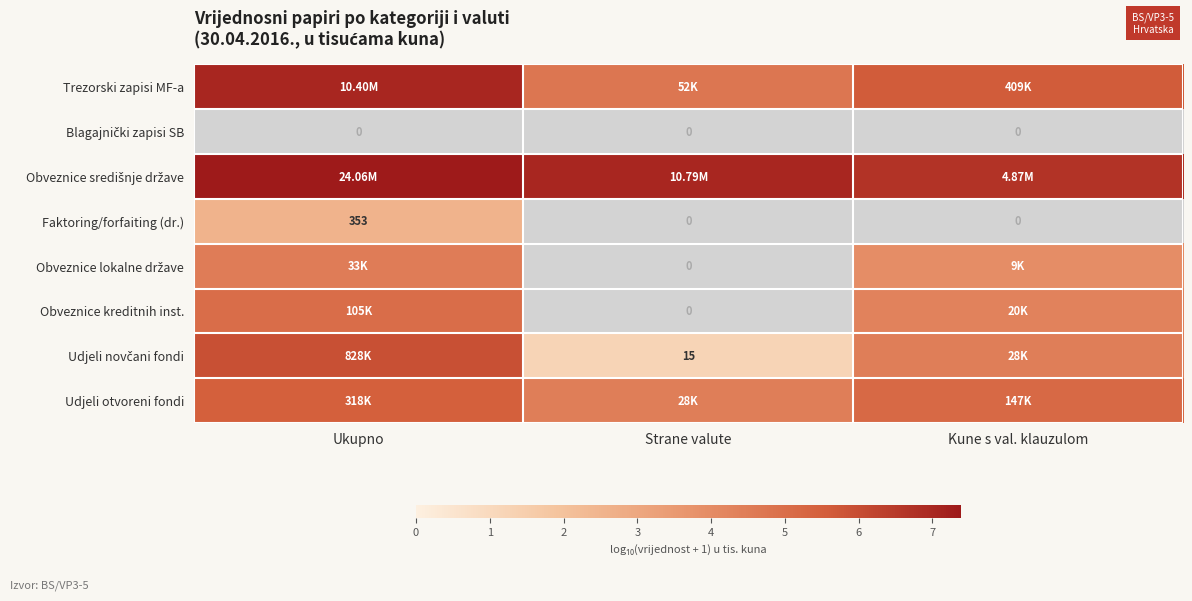

Between Ukupno and Kune s val. klauzulom, which is larger?

Ukupno